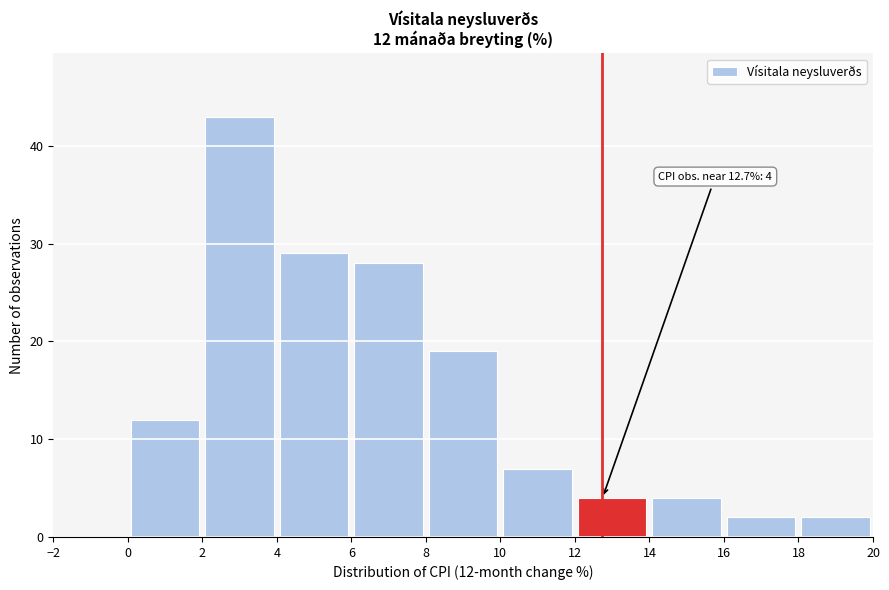

Over which range of the x-axis is the bar tallest?

2 to 4